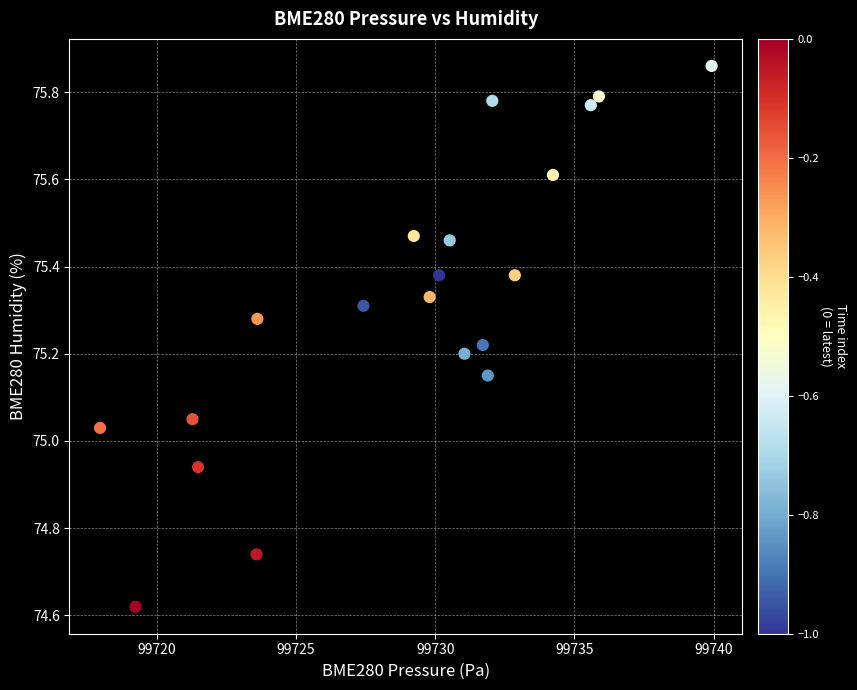

What is the range of Y values (max minus min)?

1.2